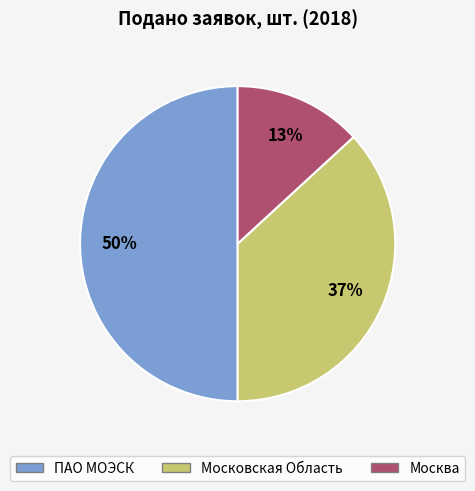

How many segments does this pie chart have?

3